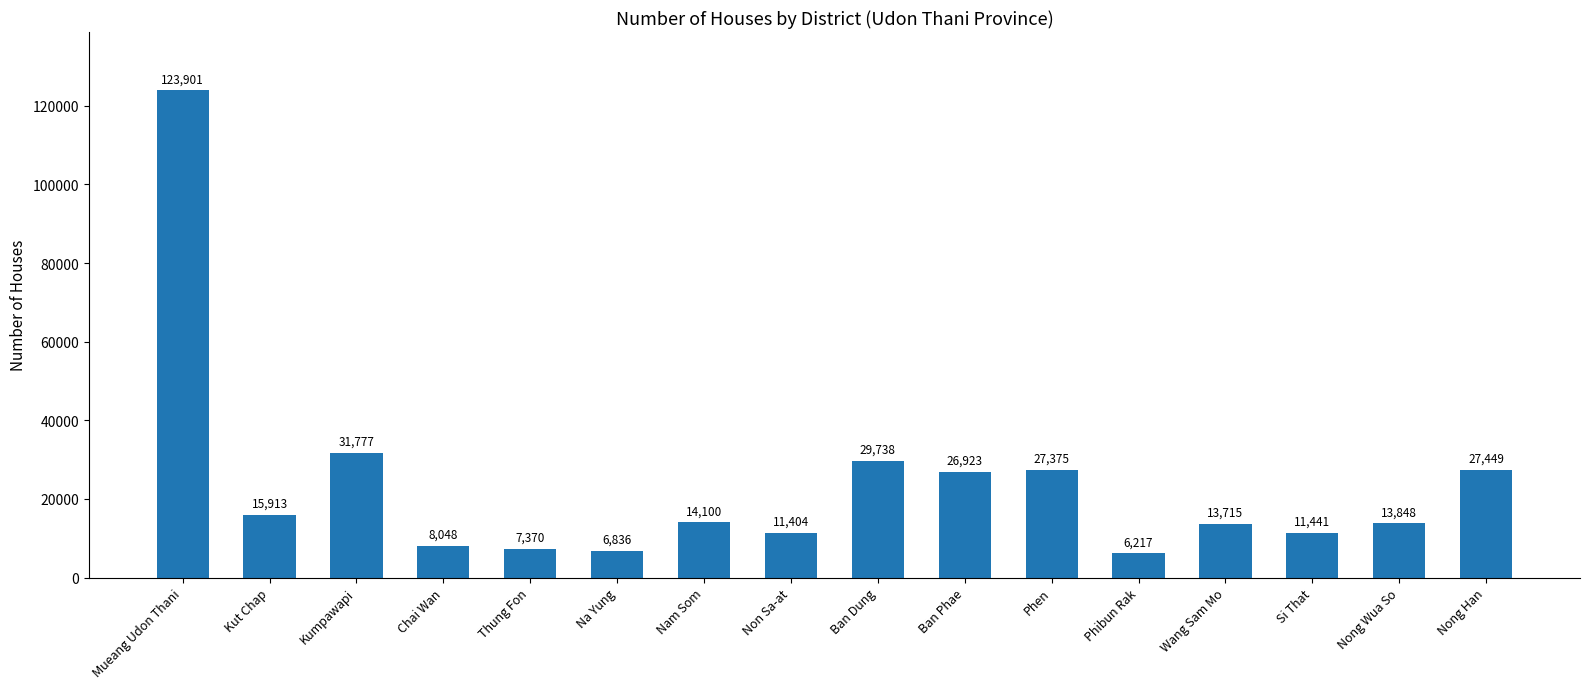

List the labels in order of value, smallest first.

Phibun Rak, Na Yung, Thung Fon, Chai Wan, Non Sa-at, Si That, Wang Sam Mo, Nong Wua So, Nam Som, Kut Chap, Ban Phae, Phen, Nong Han, Ban Dung, Kumpawapi, Mueang Udon Thani